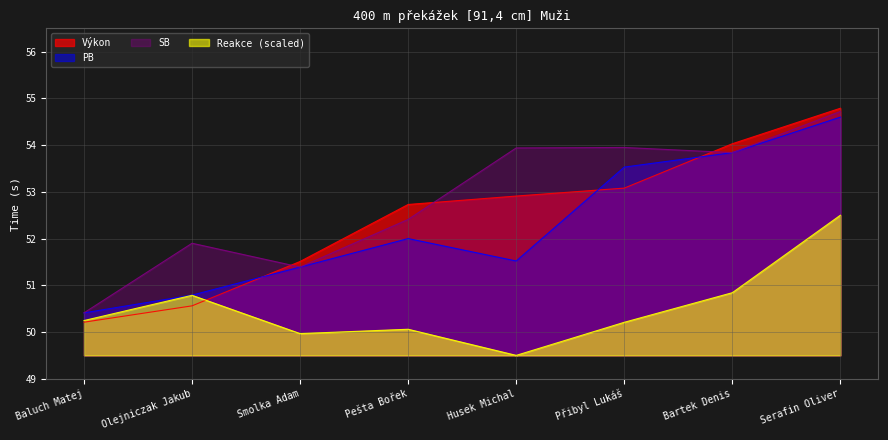

Rank the series by their maximum value, from lowest to highest.

Reakce (scaled), PB, SB, Výkon